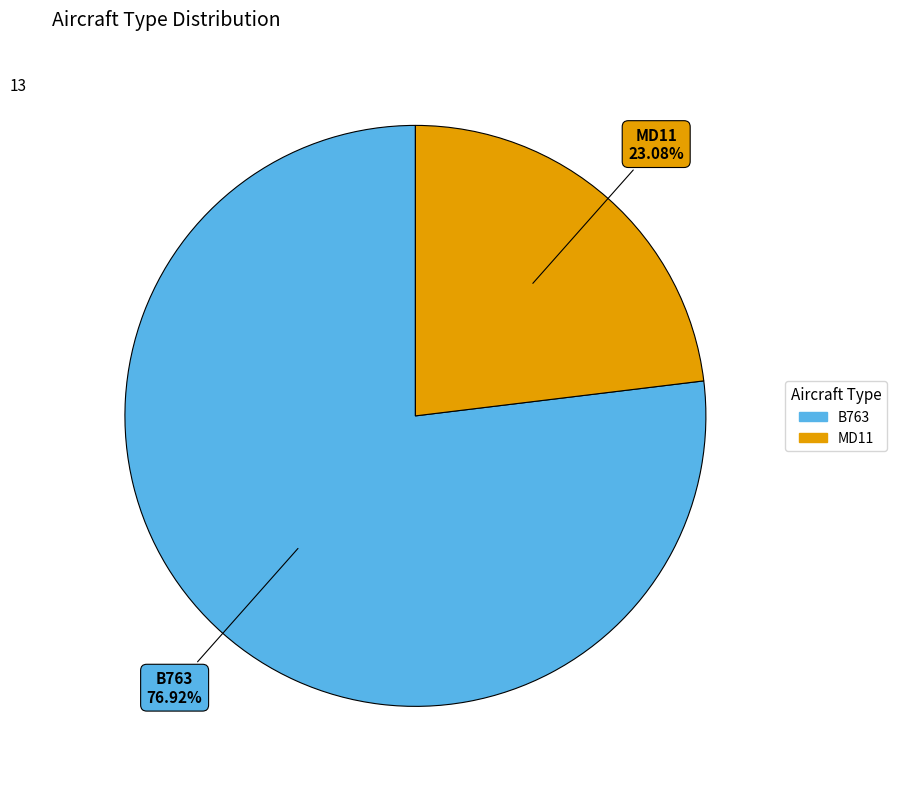

What is the ratio of the value at B763 to the value at MD11?

3.3